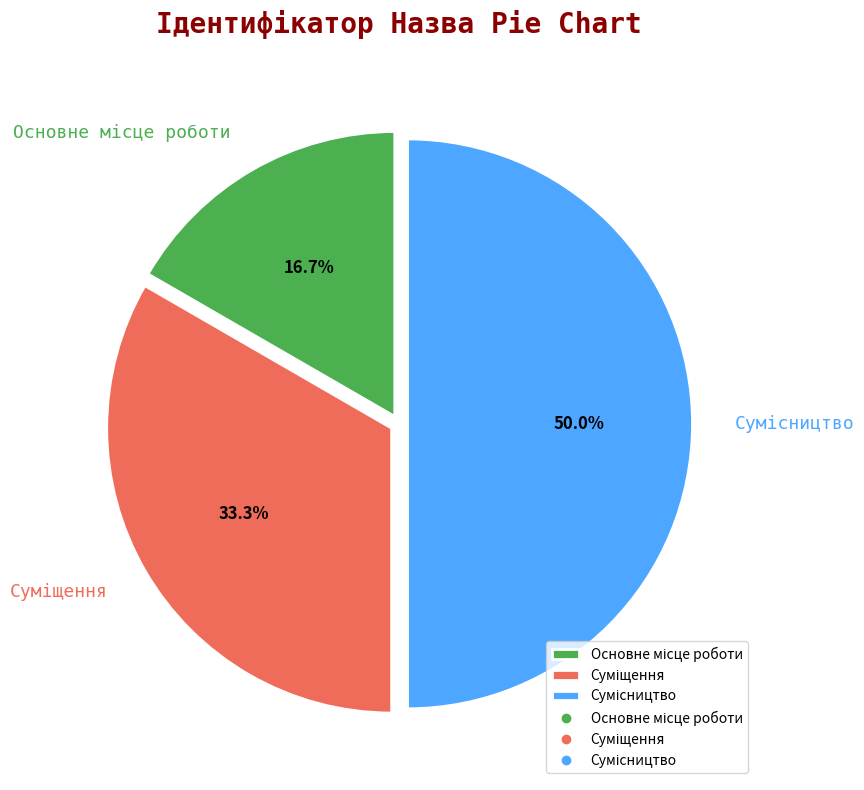

How many segments does this pie chart have?

3